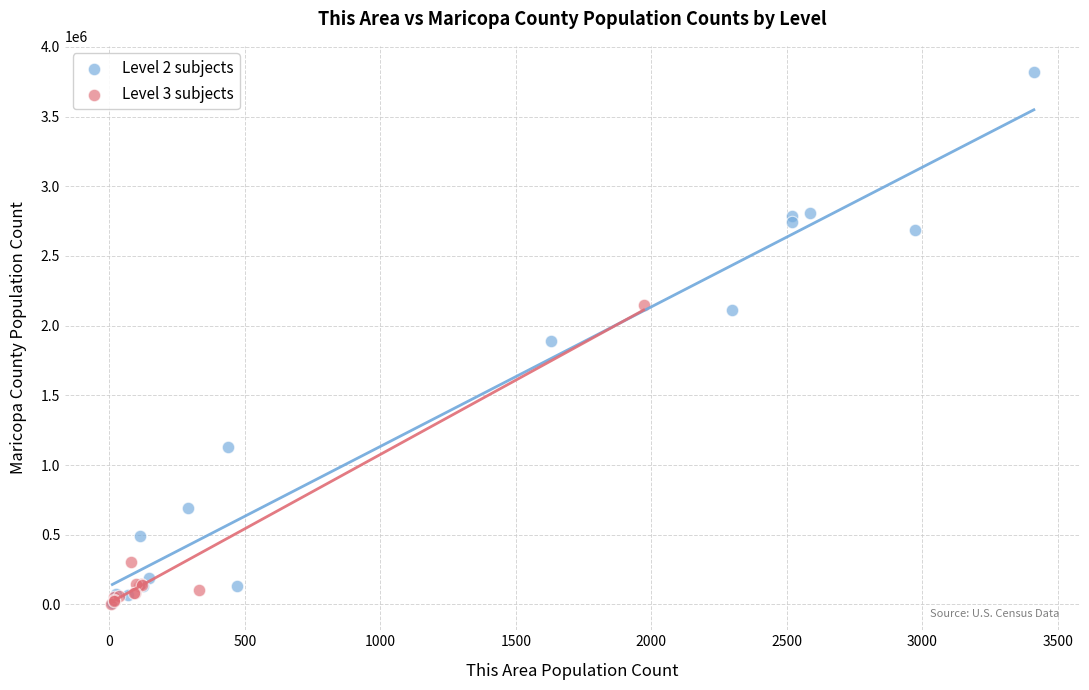

Which series has the widest spread of Y values?

Level 2 subjects